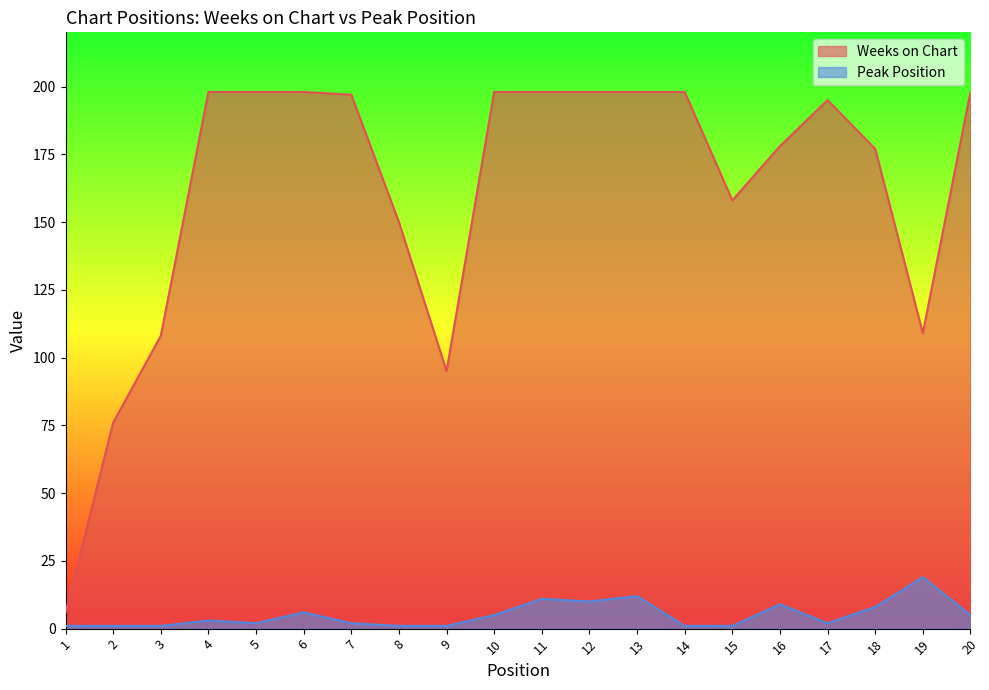

What is the approximate value of Weeks on Chart at 9, to the nearest 5?

95